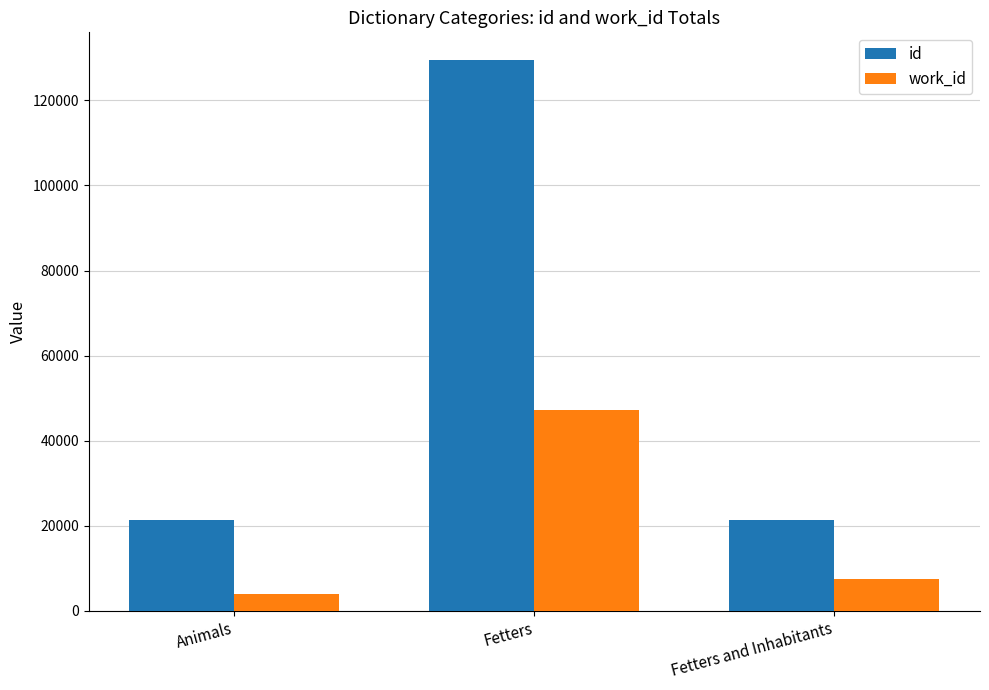

Rank the categories by work_id value from lowest to highest.

Animals, Fetters and Inhabitants, Fetters